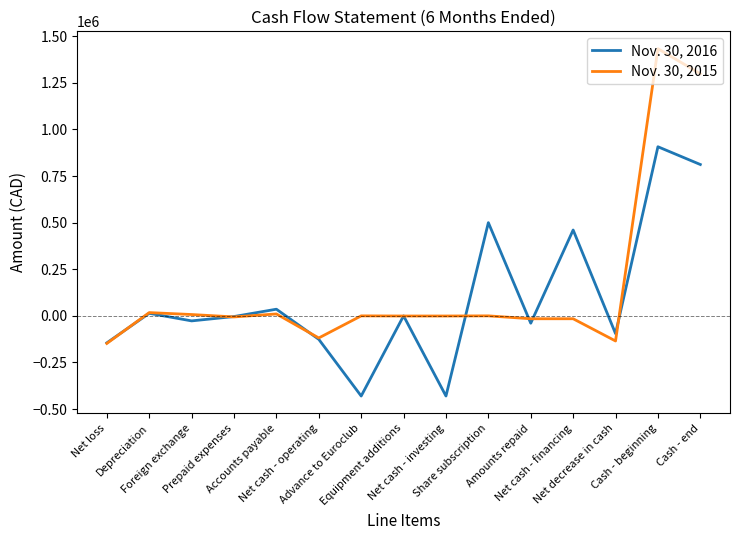

Does the chart display data point markers on the line(s)?

No